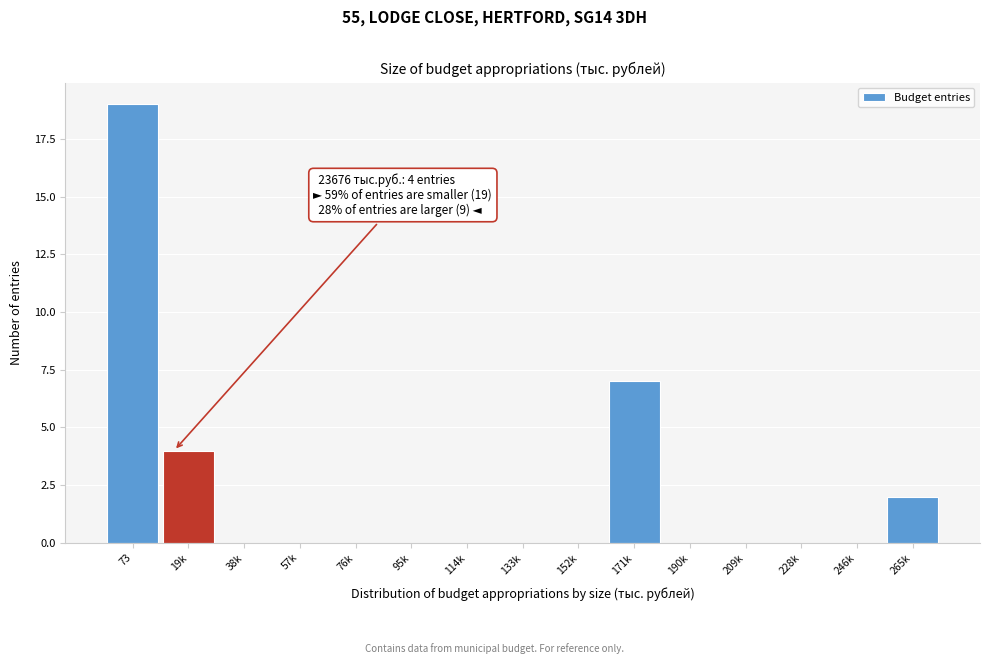

Reading right to left, extract all data points from this chart.

265k=2	246k=0	228k=0	209k=0	190k=0	171k=7	152k=0	133k=0	114k=0	95k=0	76k=0	57k=0	38k=0	19k=4	73=19